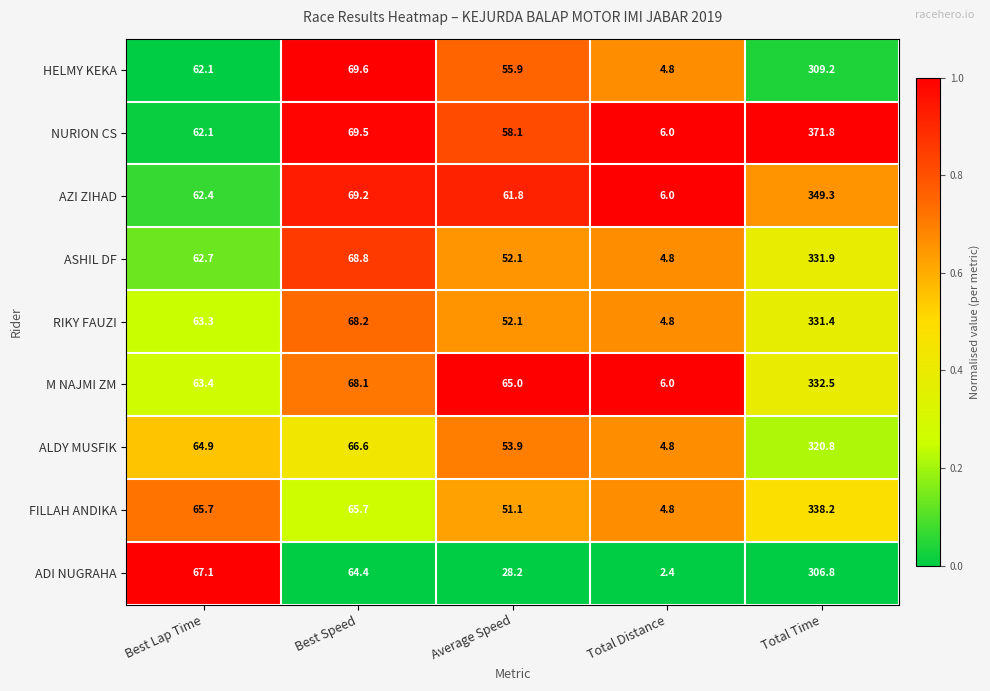

What is the approximate value of NURION CS at Total Time?

371.8